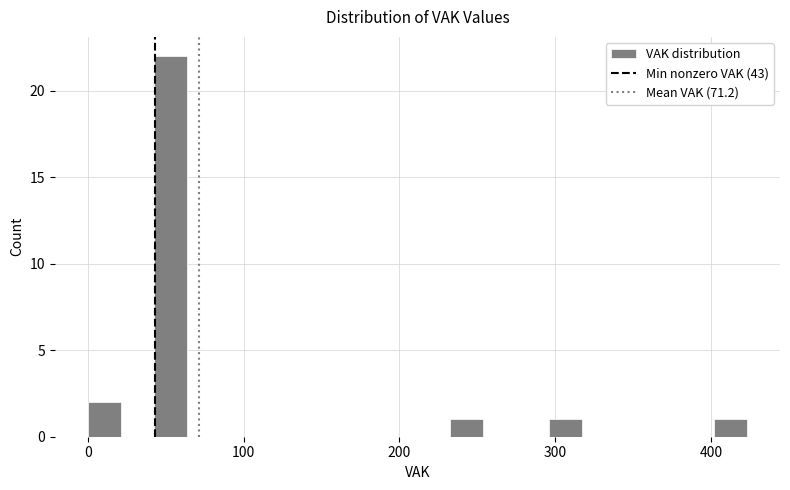

Read against the x-axis, roughly where is the centre of the tallest bar?

50